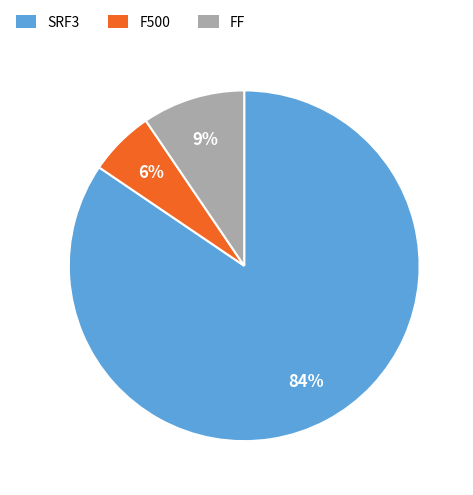

Is it true that F500 is 6% of the pie?

True